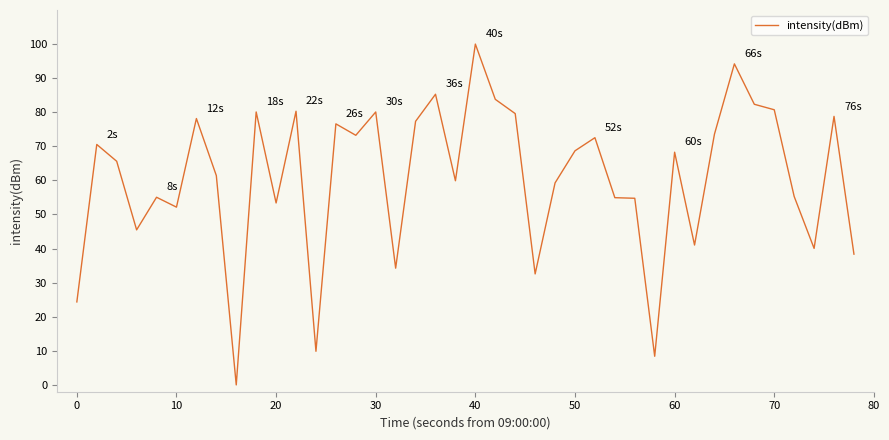

What is the difference between the maximum and minimum values?

100.0